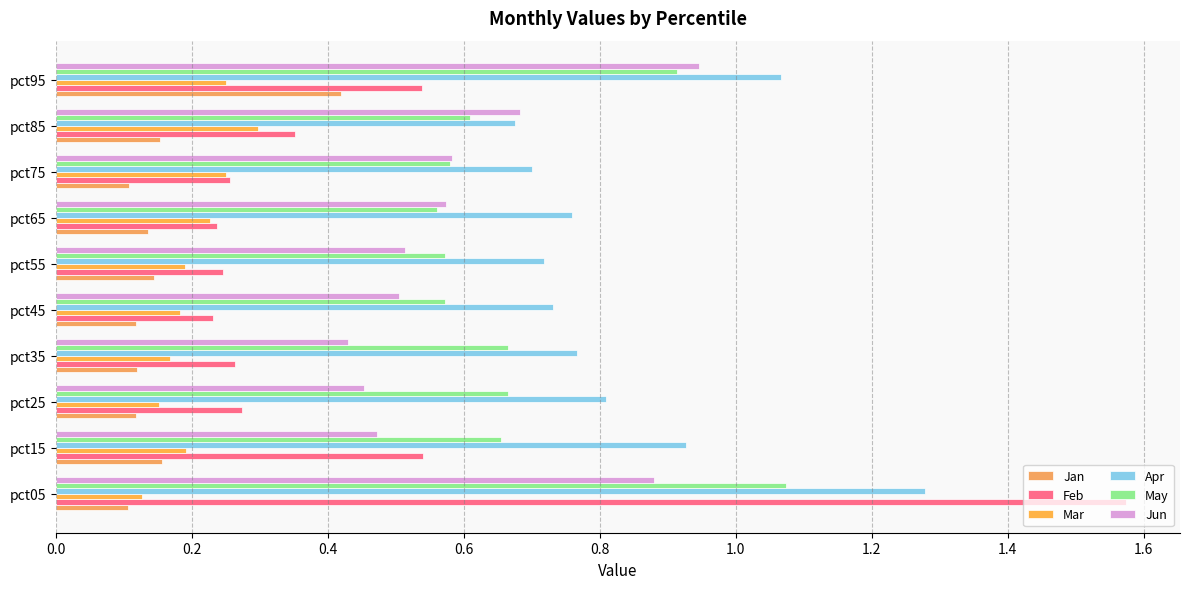

How many series are shown in this chart?

6